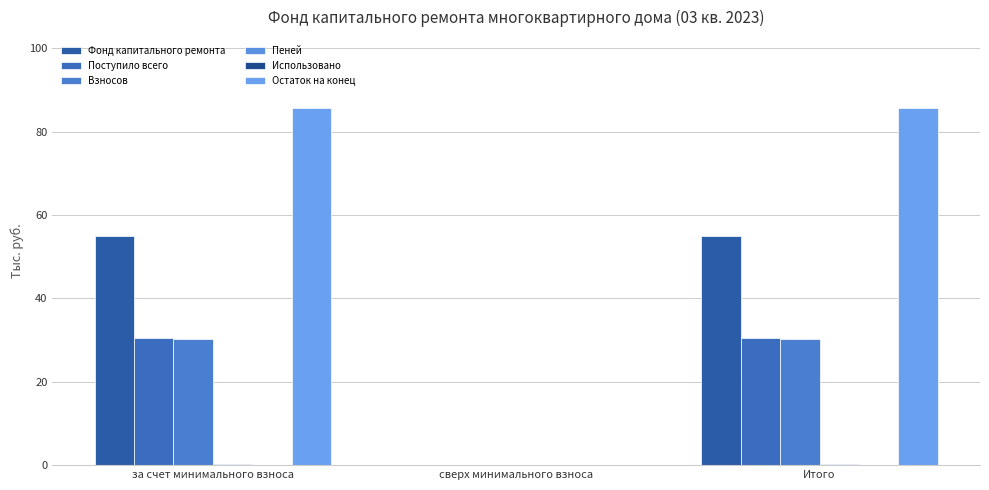

The Остаток на конец series shows 0.0 at сверх минимального взноса. True or false?

True